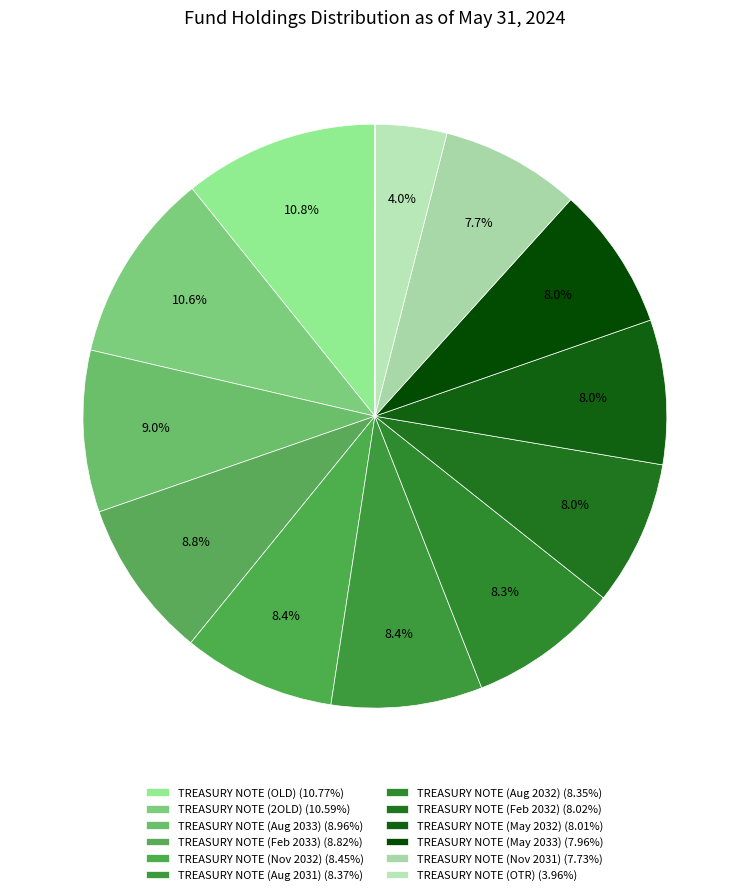

What is the largest slice in the pie chart?

TREASURY NOTE (OLD)